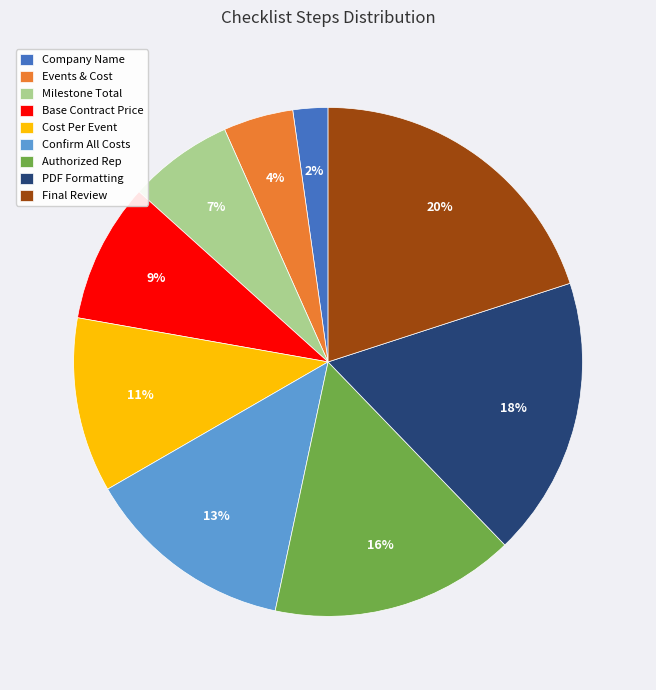

Is it true that Events & Cost is 10% of the pie?

False